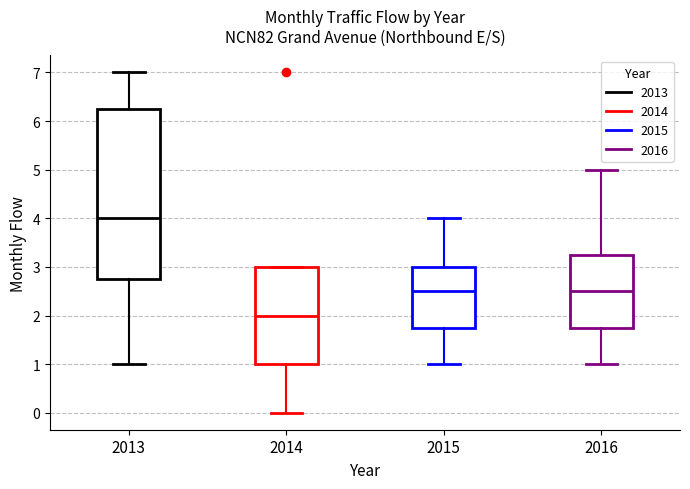

Where is the upper edge of the box at x = 2016 on the y-axis? The values are not printed on the chart, so give them approximately, as read against the axis.

3.3